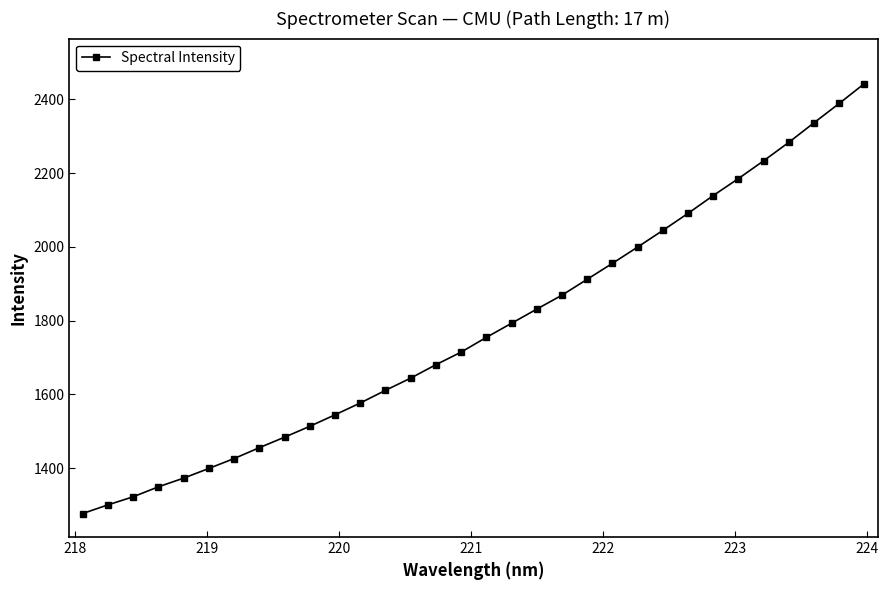

What is the difference between the maximum and minimum values?

1166.3